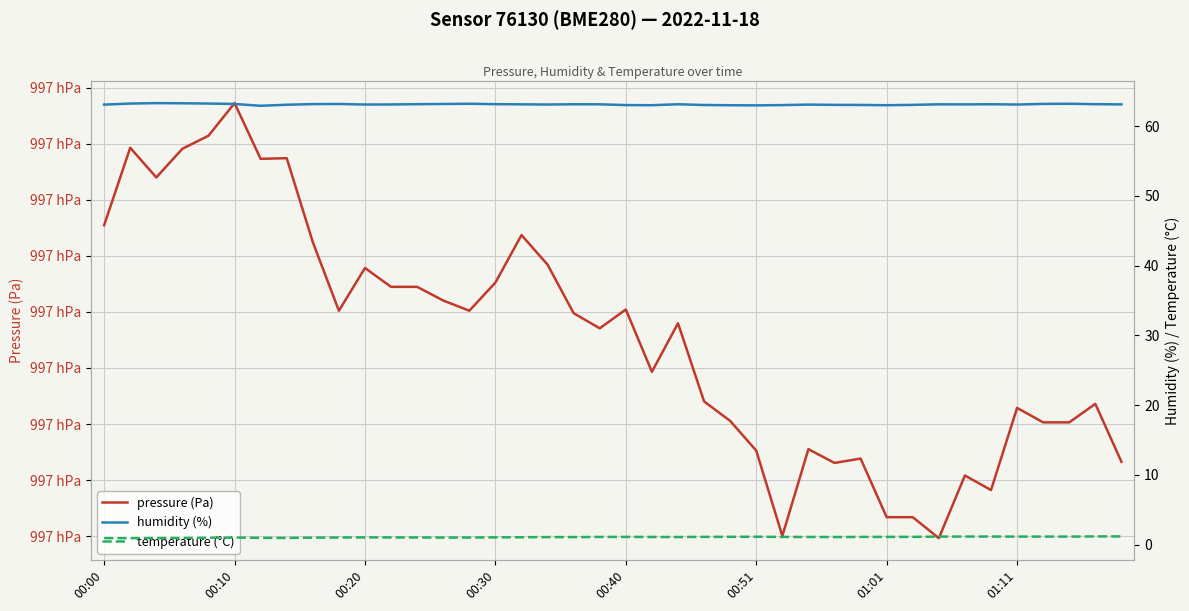

Where is temperature (°C) nearest to the value 1?

13